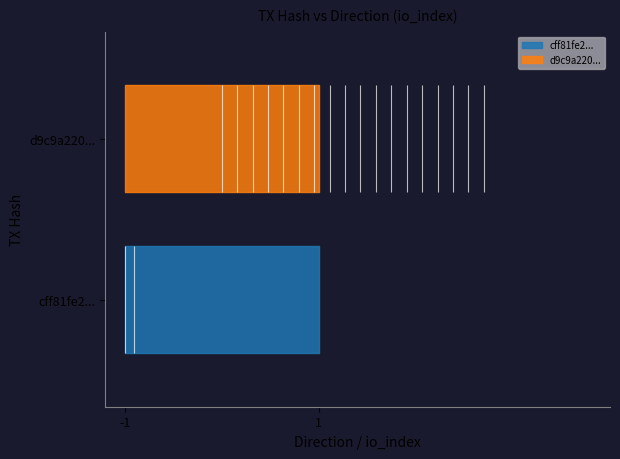

Which series has the largest total across all categories?

d9c9a220ce3f5779f4617353db2a8c6970b2062